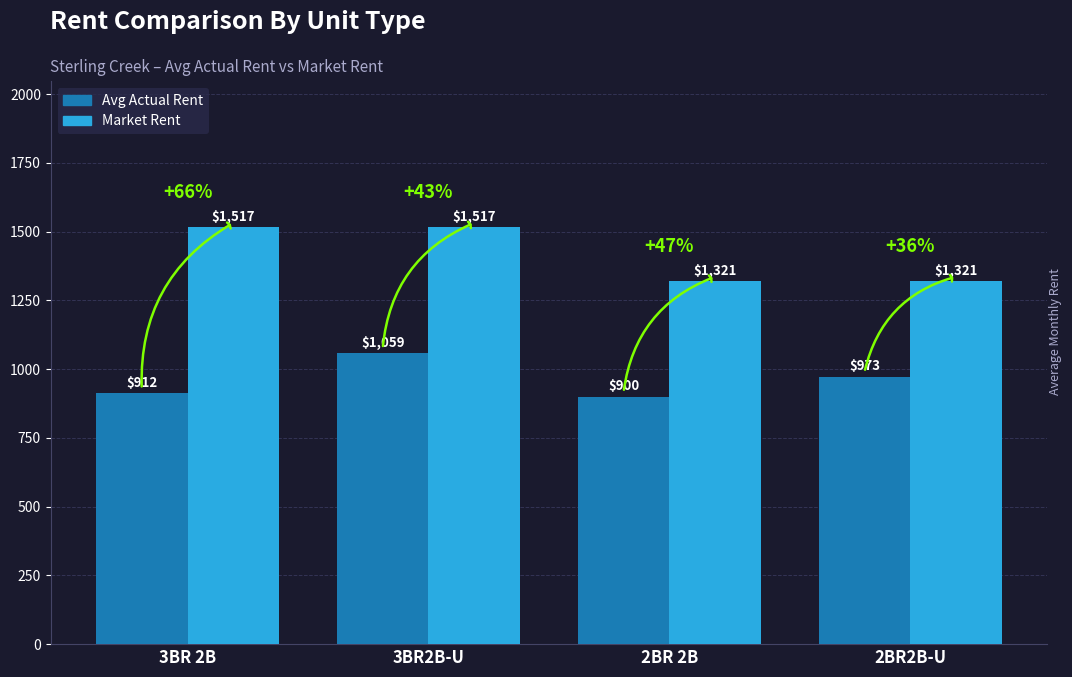

What is the sum of the Avg Actual Rent values at 2BR 2B and 2BR2B-U?

1873